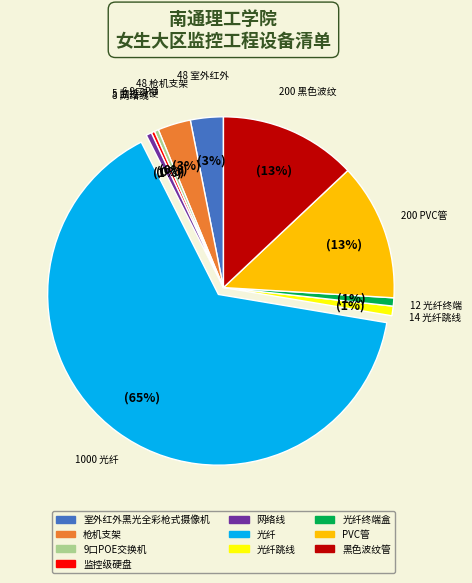

Is there a majority slice in this chart?

Yes